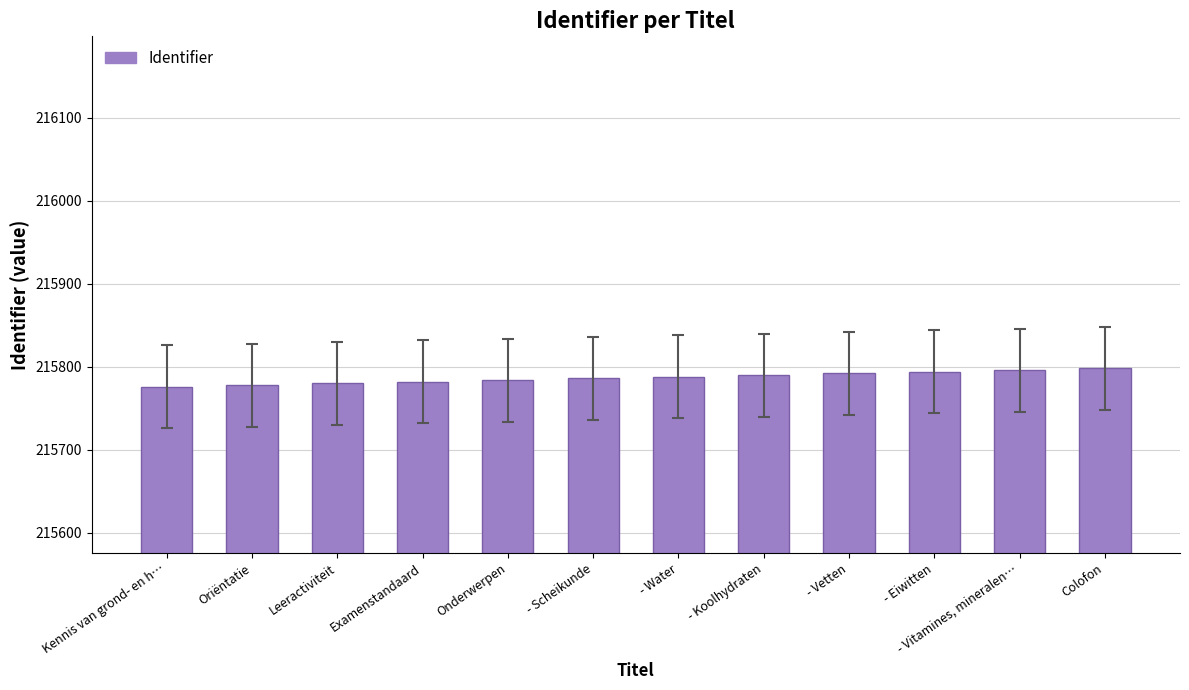

What is the greatest value displayed?

215798